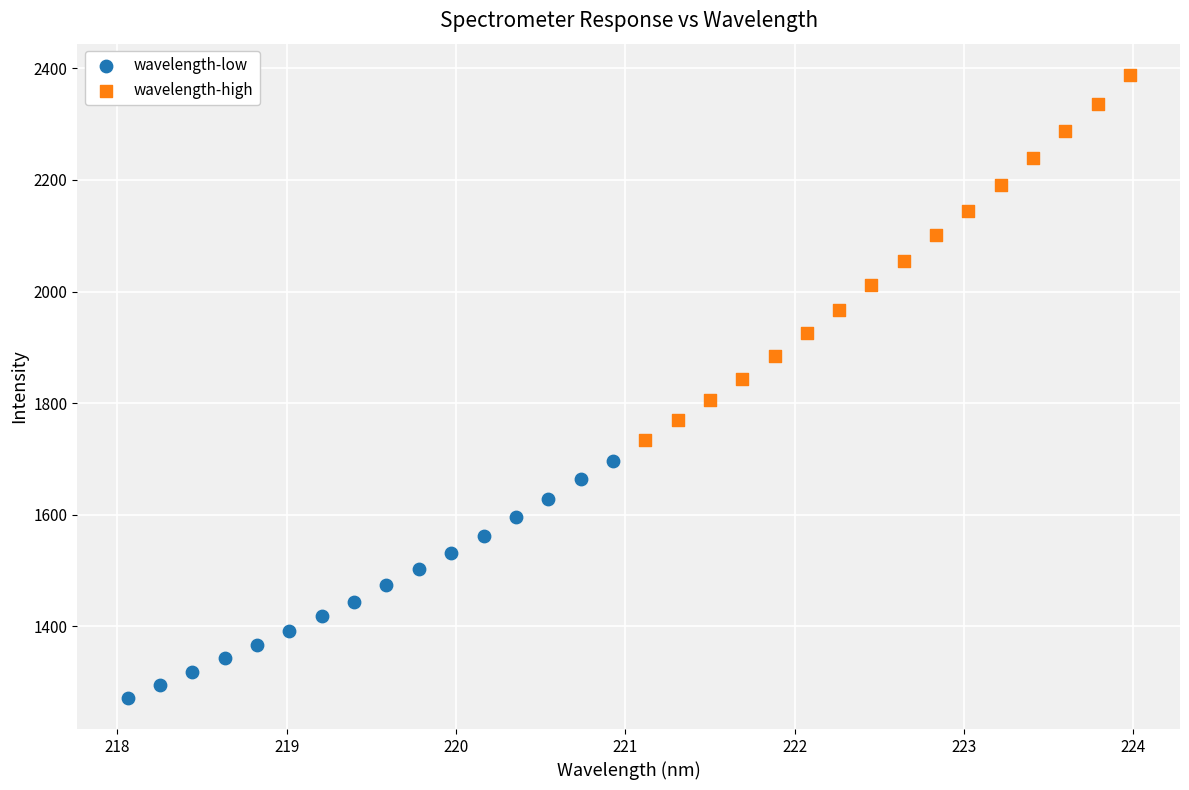

Which series has the widest spread of Y values?

wavelength-high